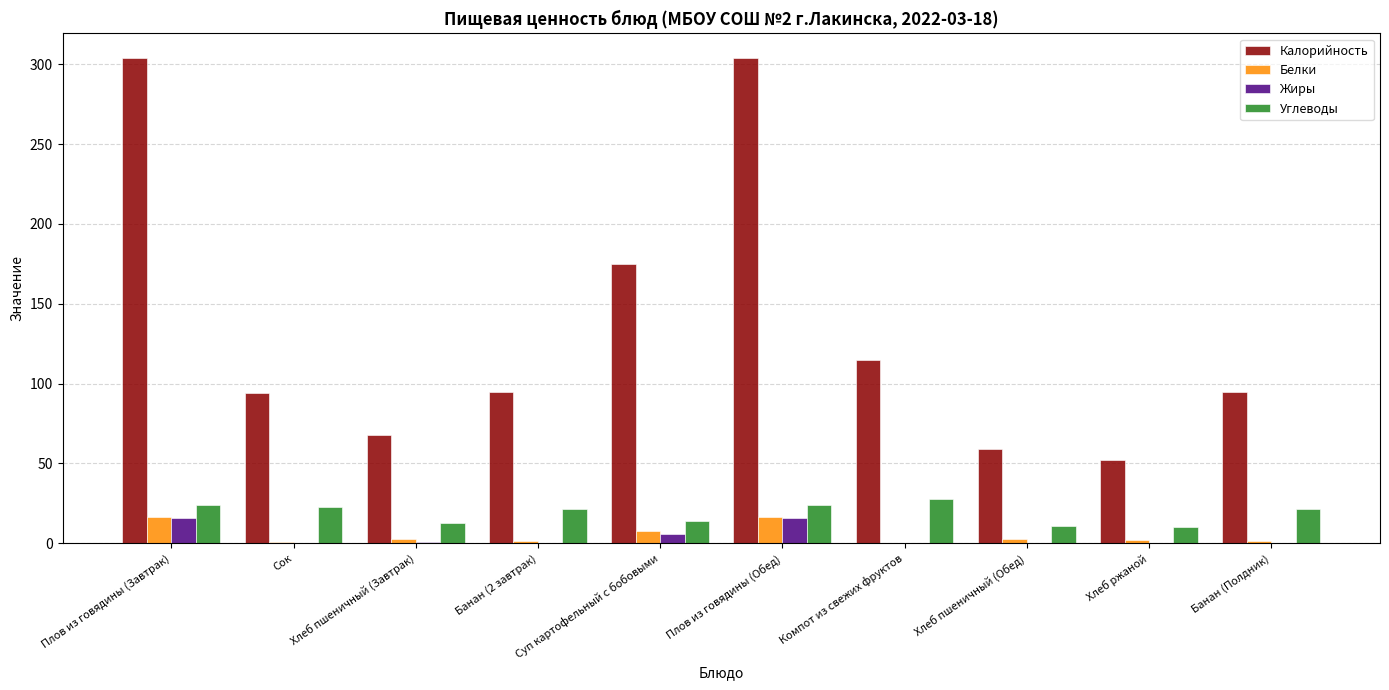

True or false: Жиры has a value of 0.0 at Сок.

True